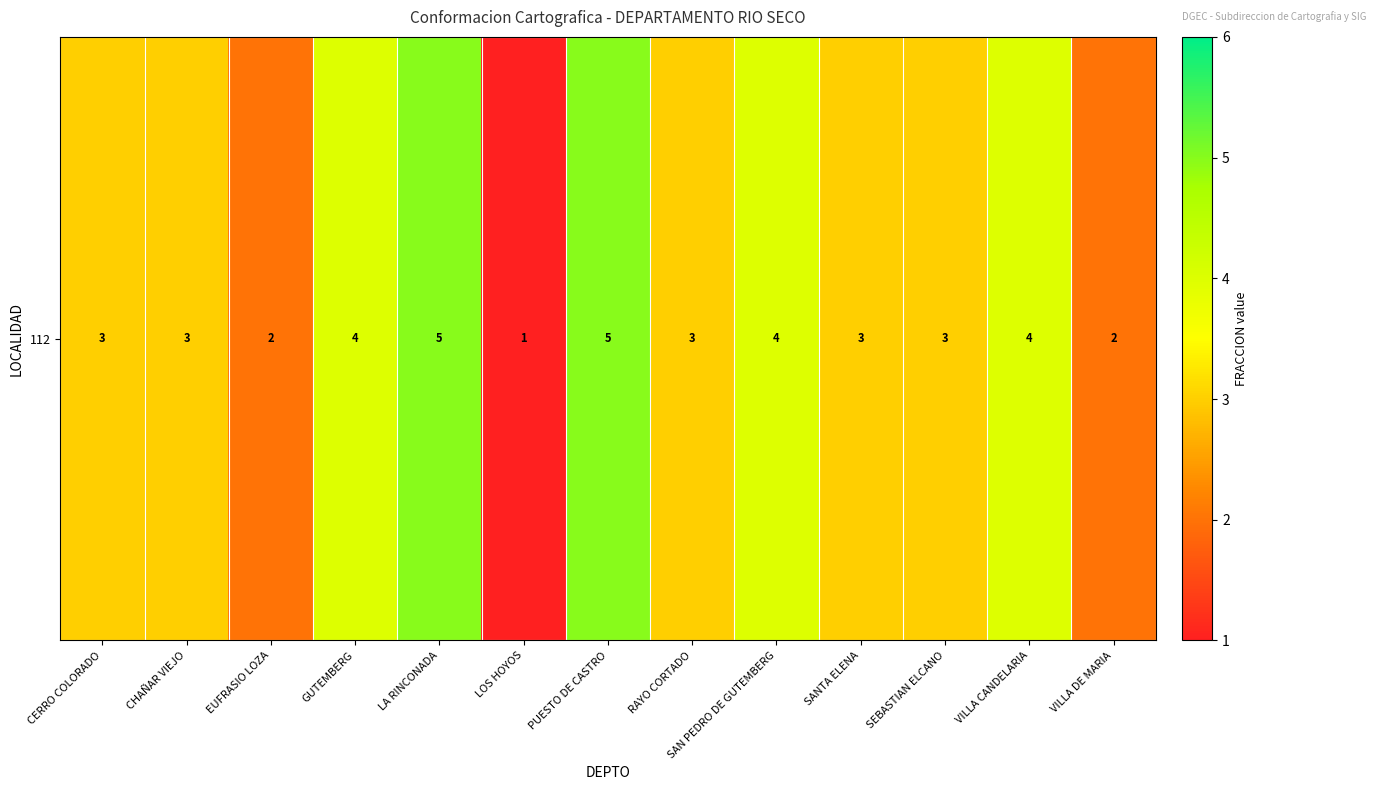

Reading right to left, list all the values displayed in this chart.

VILLA DE MARIA=2	VILLA CANDELARIA=4	SEBASTIAN ELCANO=3	SANTA ELENA=3	SAN PEDRO DE GUTEMBERG=4	RAYO CORTADO=3	PUESTO DE CASTRO=5	LOS HOYOS=1	LA RINCONADA=5	GUTEMBERG=4	EUFRASIO LOZA=2	CHAÑAR VIEJO=3	CERRO COLORADO=3